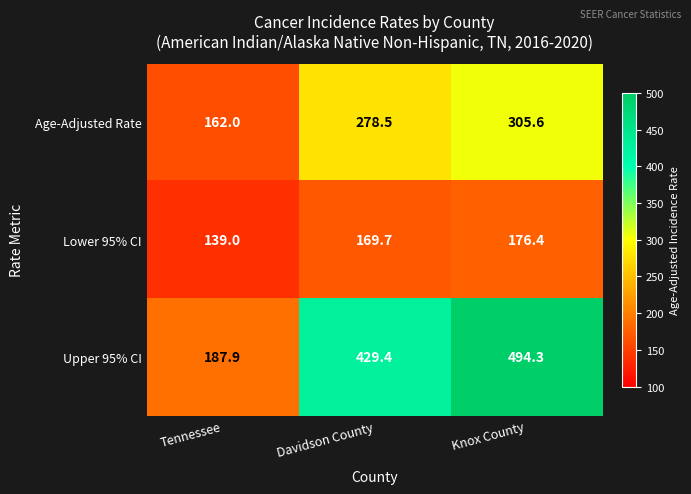

The Upper 95% CI series shows 331.9 at Knox County. True or false?

False